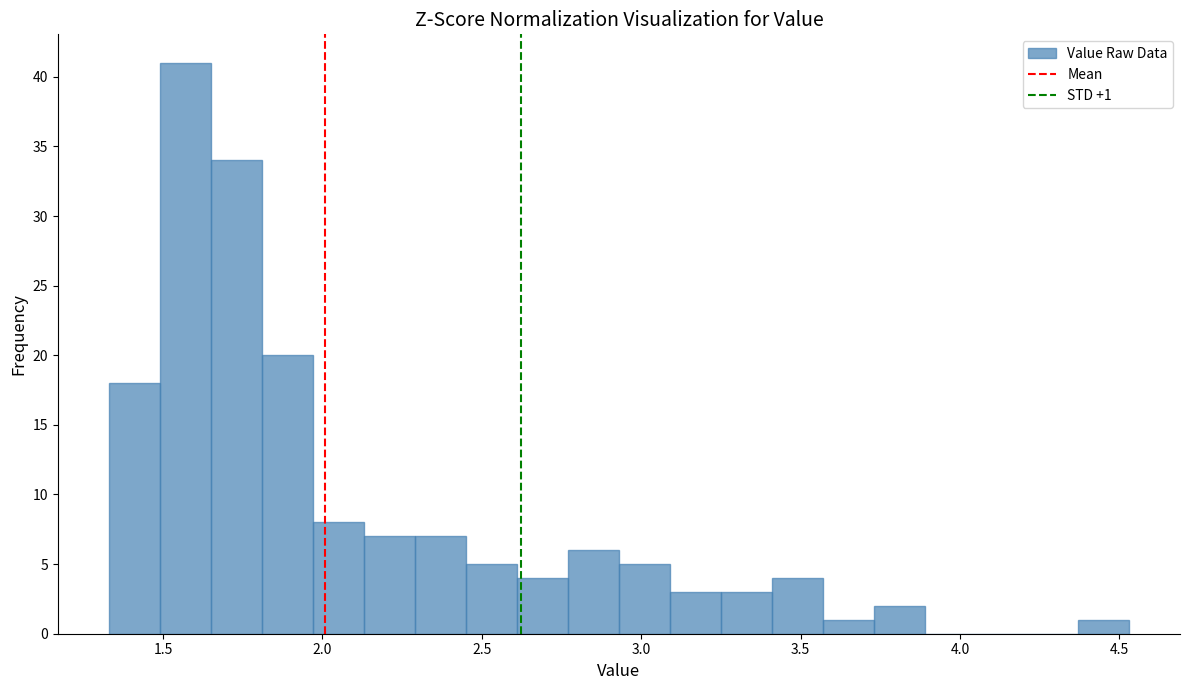

Around what value on the x-axis is the tallest bar? Give the approximate position of its centre, as read against the axis.

1.55